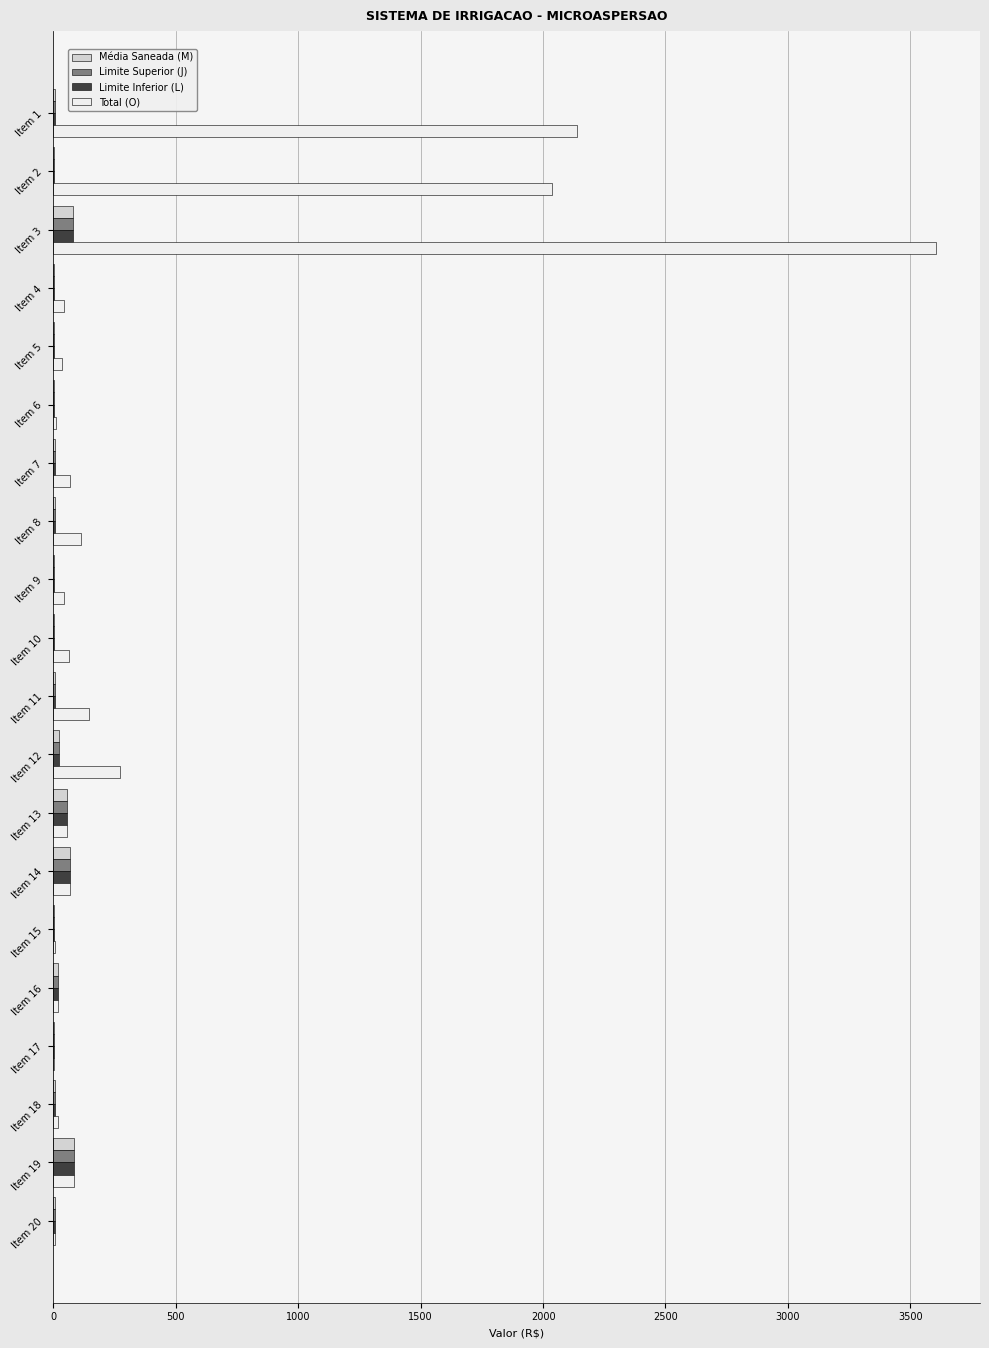

Which label corresponds to the largest value in the chart?

Item 3